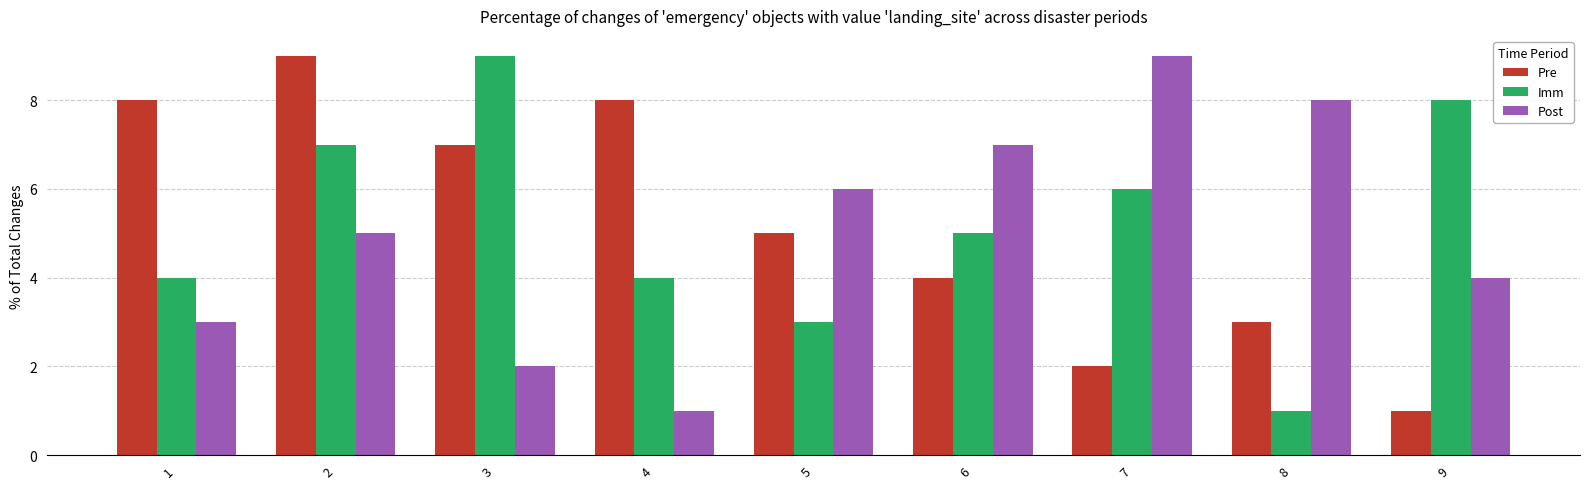

What are all the series names shown in the legend?

Pre, Imm, Post